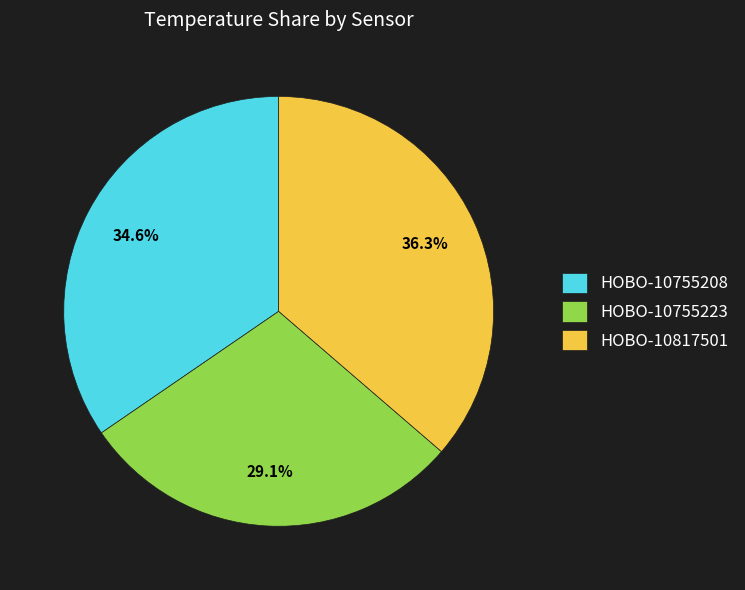

What percentage is NOT represented by HOBO-10755223?

71.2%